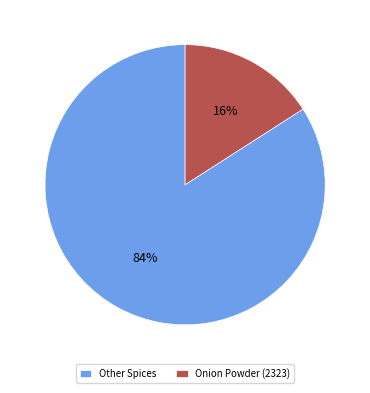

To the nearest percent, what portion does Onion Powder (2323) represent?

16%